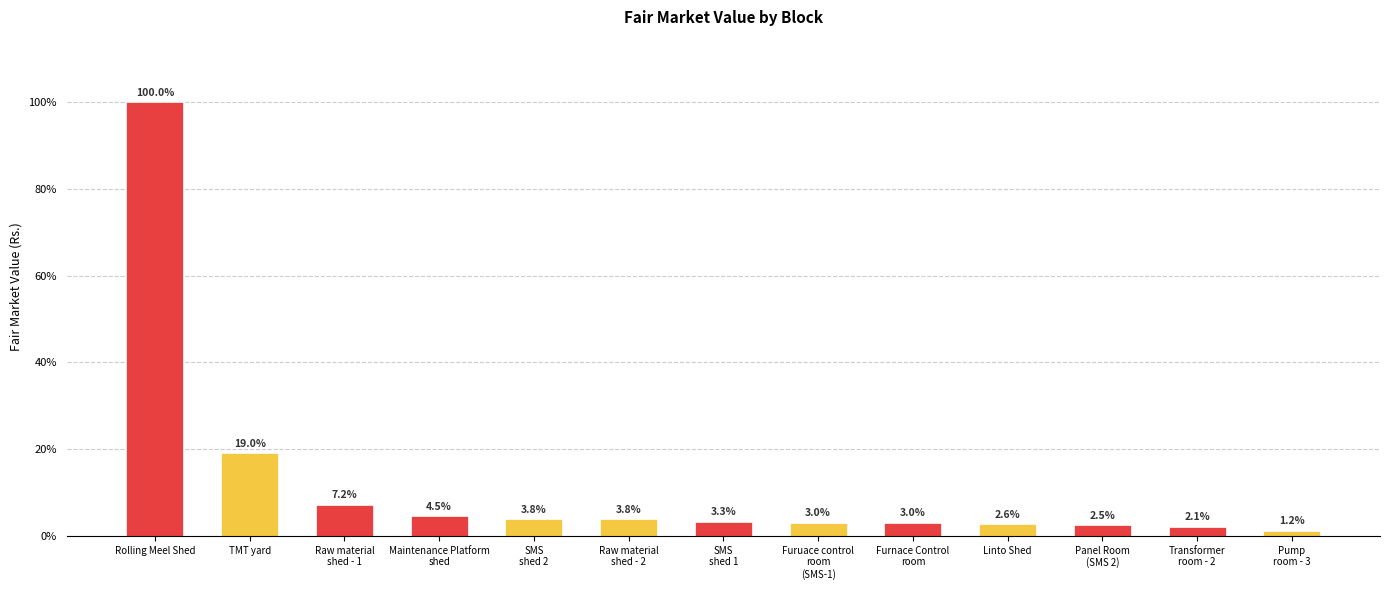

Does the chart contain any negative values?

No